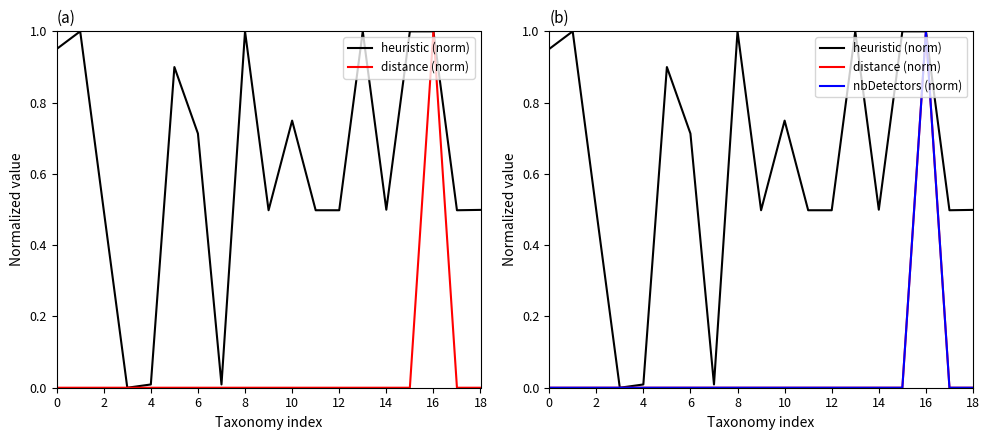

The value of nbDetectors (norm) at 10 is -0.5. True or false?

False